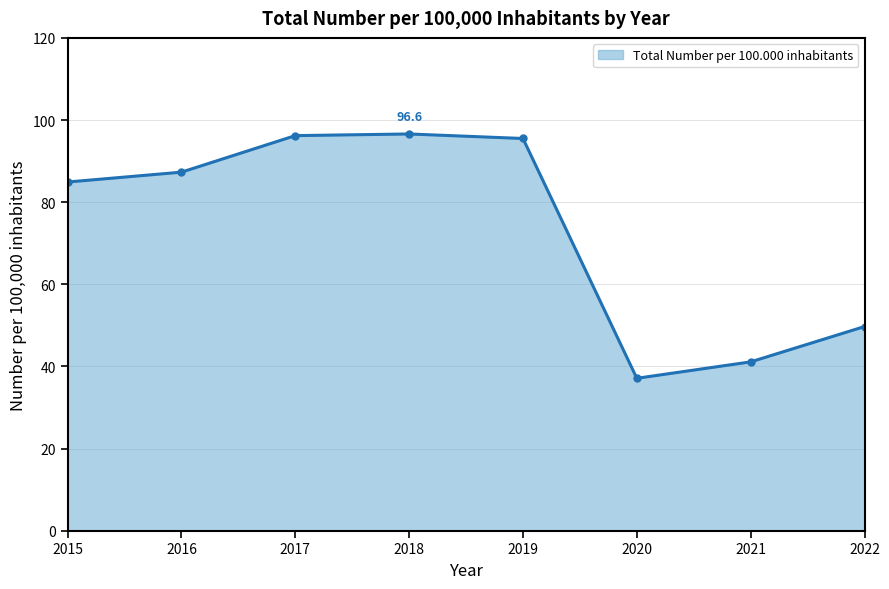

True or false: the data shows 84.9 at 2015.

True